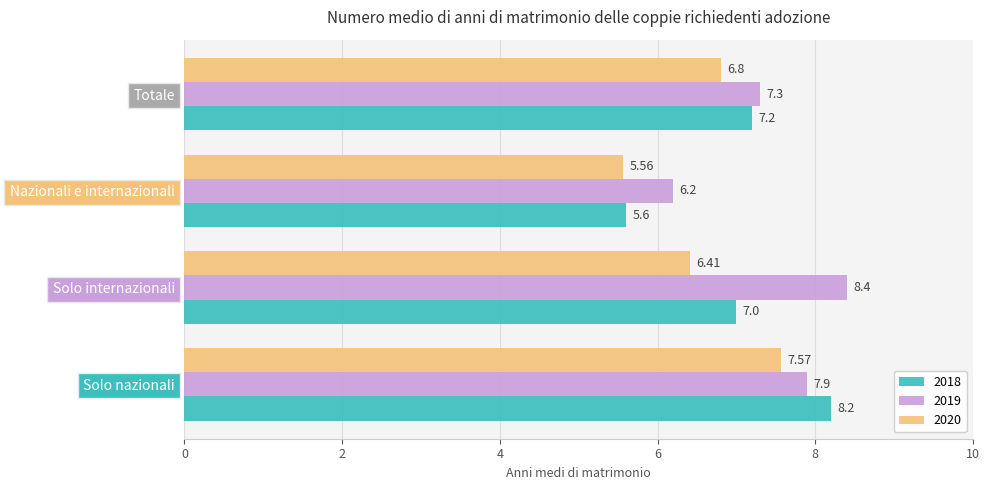

Rank the series by their maximum value, from lowest to highest.

2020, 2018, 2019